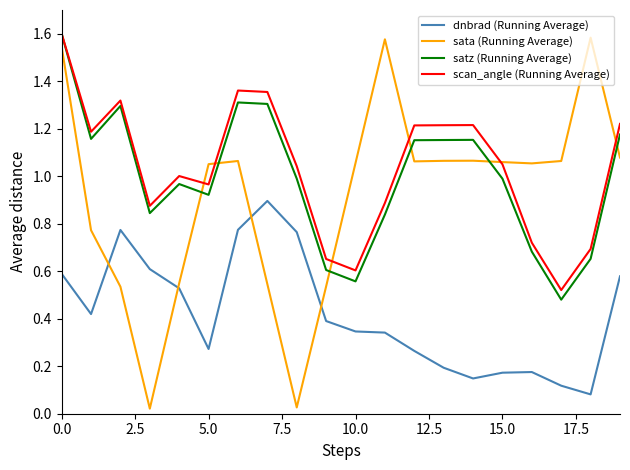

Which series has the largest range (max minus min)?

sata (Running Average)